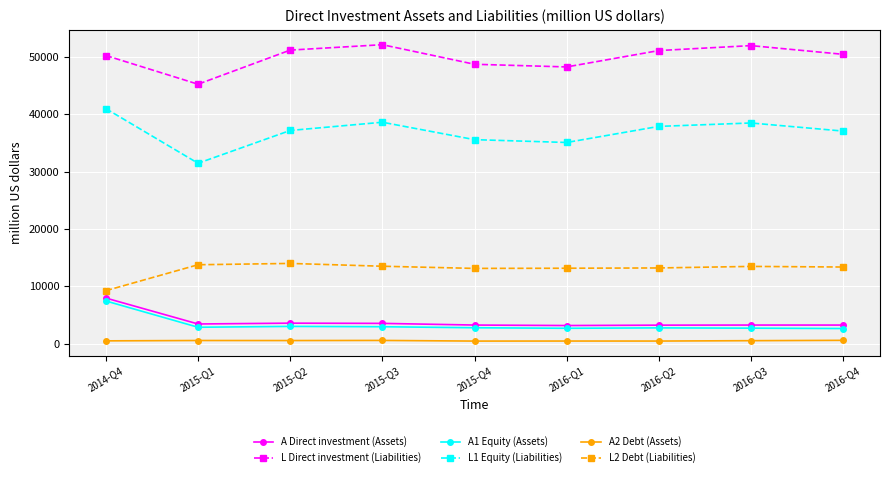

Rank the series at 2016-Q2 from highest to lowest value.

L Direct investment (Liabilities), L1 Equity (Liabilities), L2 Debt (Liabilities), A Direct investment (Assets), A1 Equity (Assets), A2 Debt (Assets)